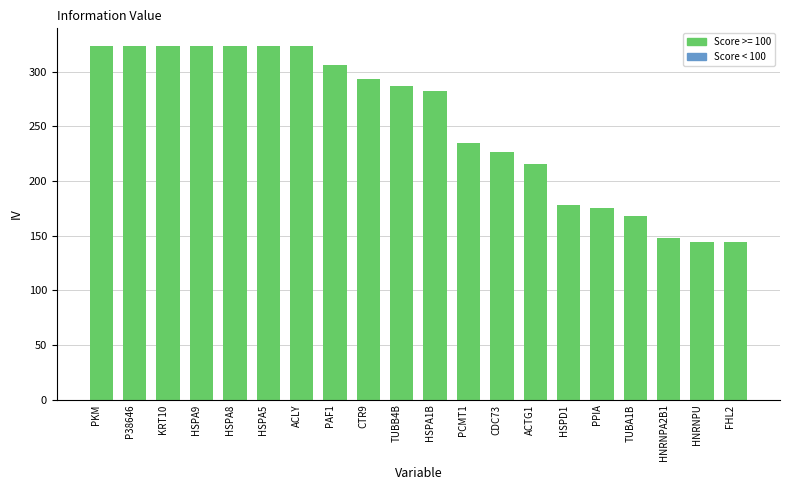

How many data points are less than 287?

10